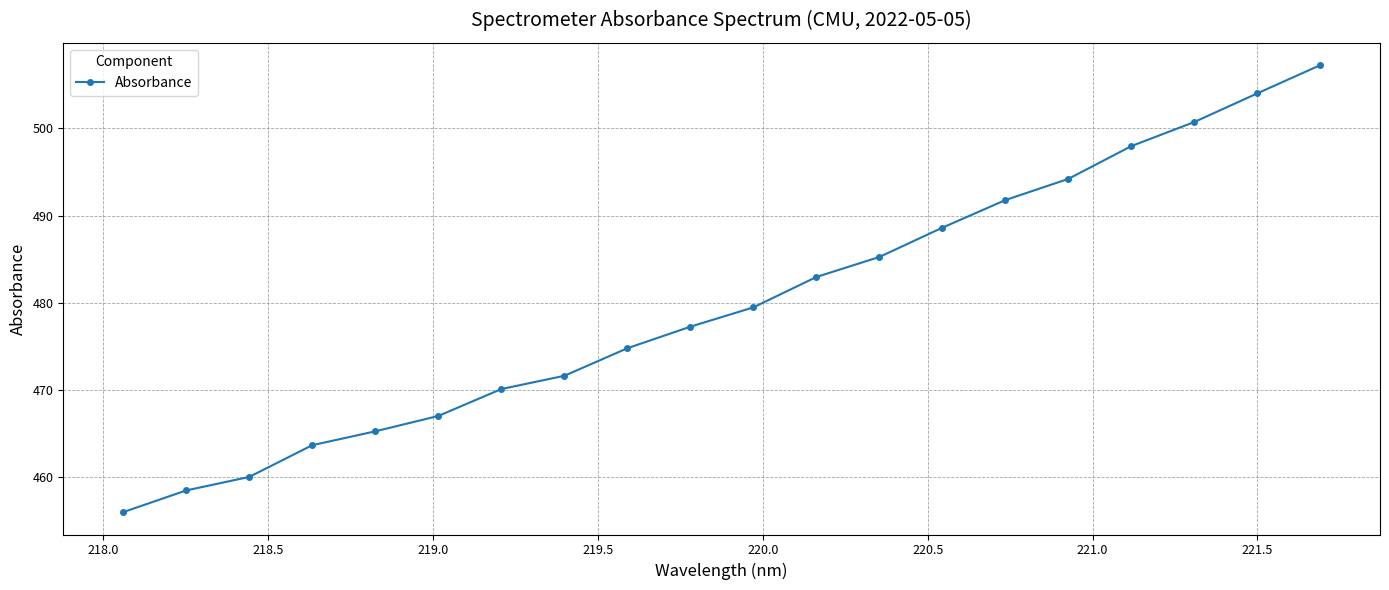

What is the value of the 1st point from the left?

456.0